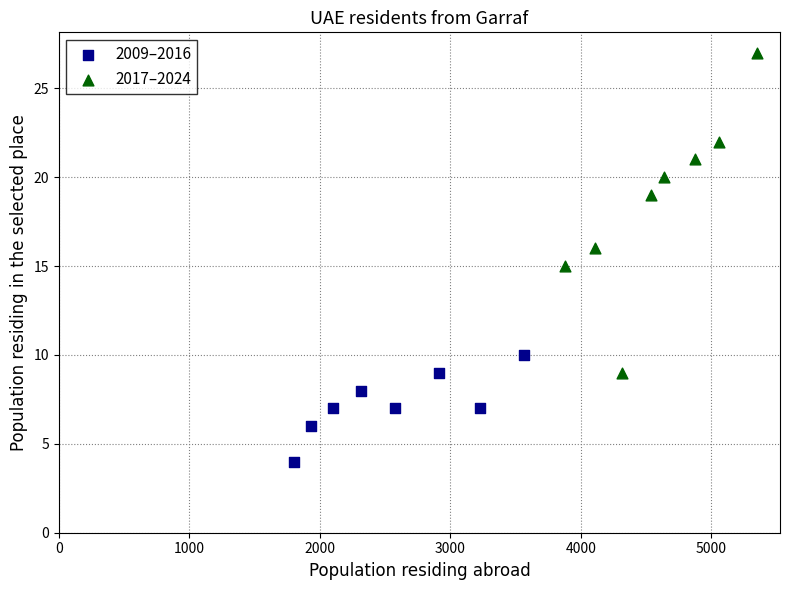

What are all the series names shown in the legend?

2009–2016, 2017–2024